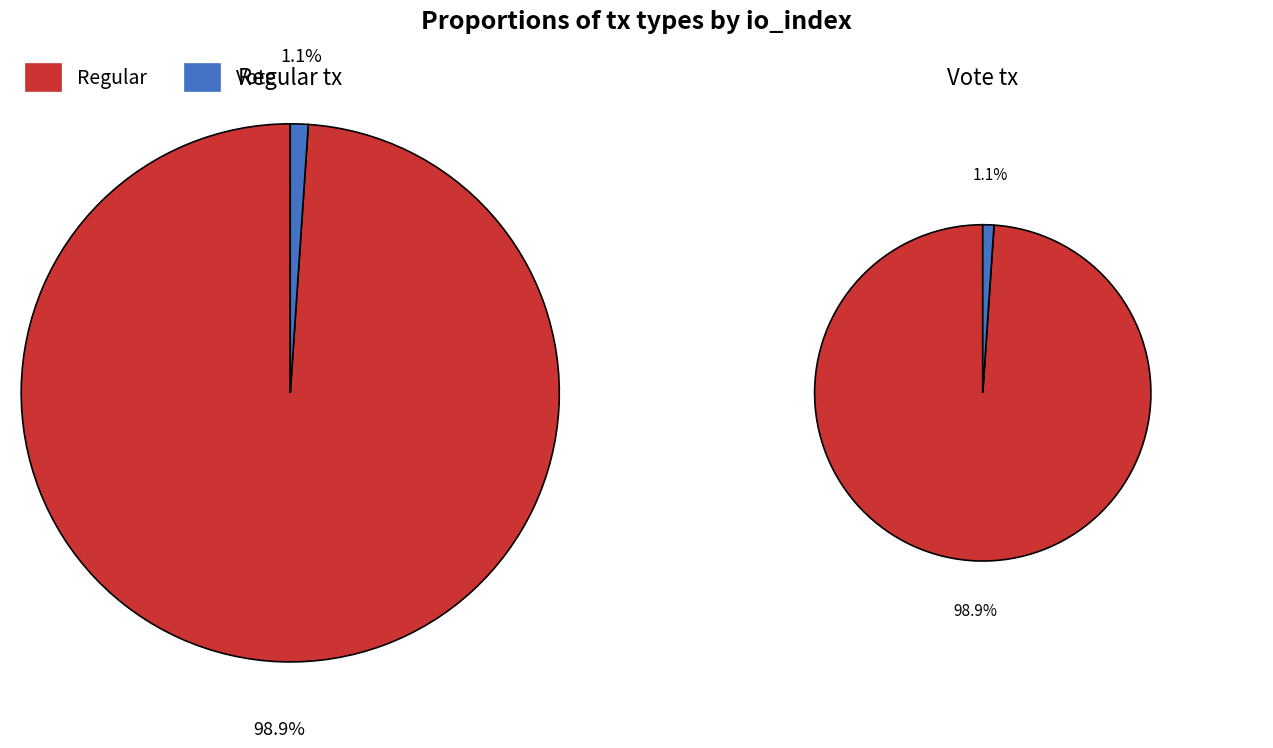

Is it true that Regular (io_index=185) is 99% of the pie?

True